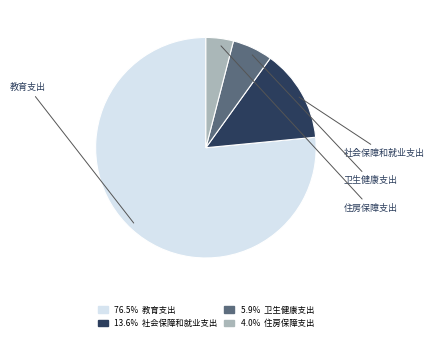

What percentage is the 教育支出 slice, to the nearest percent?

77%